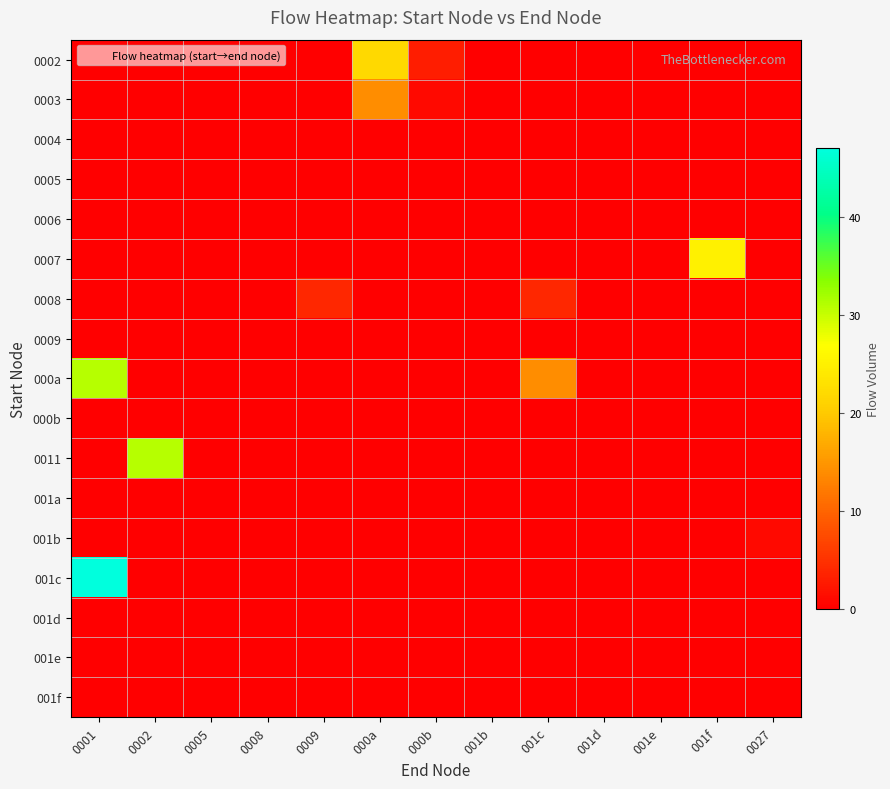

Which series has the widest spread of values?

001c